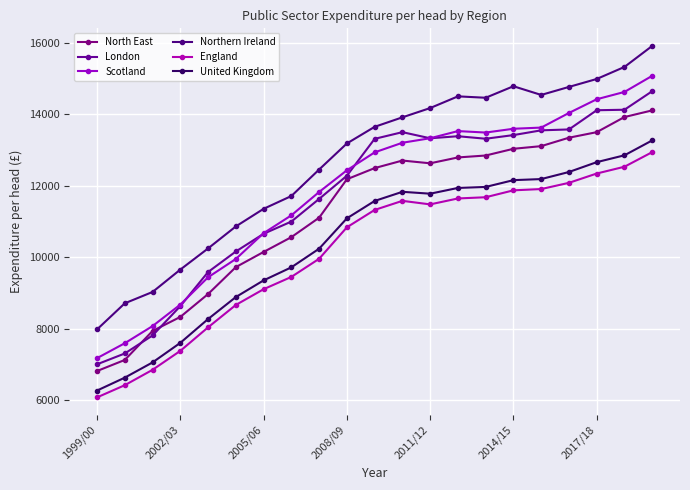

Which series has the largest total across all categories?

Northern Ireland